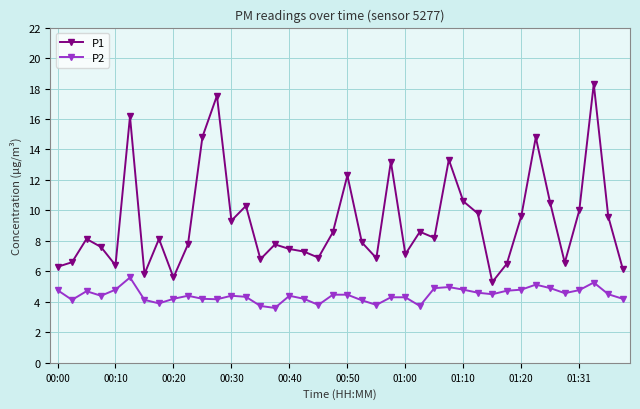

How many series are shown in this chart?

2